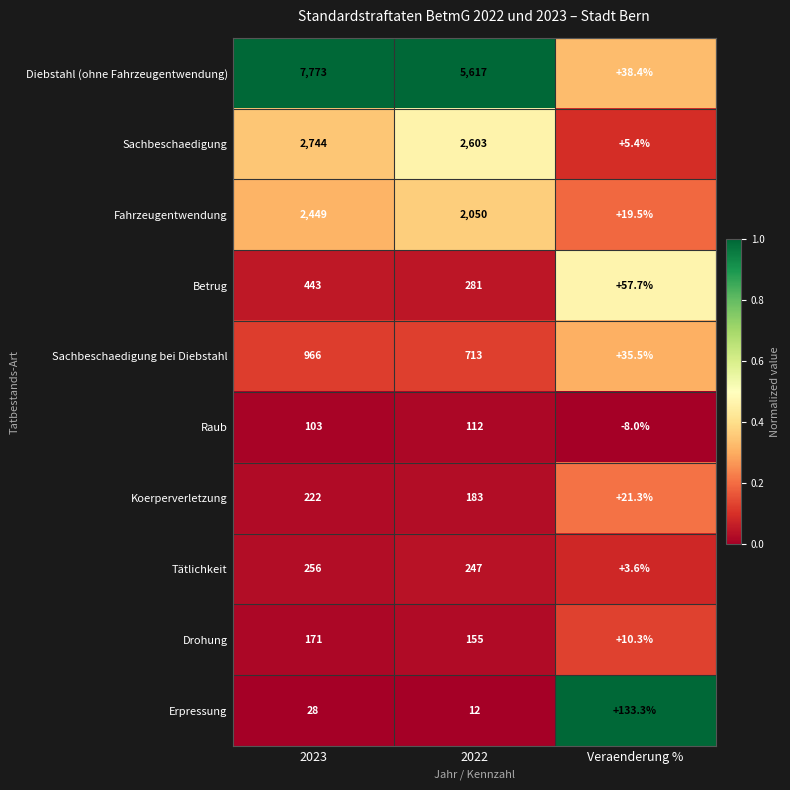

Reading left to right, what are all the values shown in this chart?

Diebstahl (ohne Fahrzeugentwendung): 2023=7773.0	2022=5617.0	Veraenderung %=38.4
Sachbeschaedigung: 2023=2744.0	2022=2603.0	Veraenderung %=5.4
Fahrzeugentwendung: 2023=2449.0	2022=2050.0	Veraenderung %=19.5
Betrug: 2023=443.0	2022=281.0	Veraenderung %=57.7
Sachbeschaedigung bei Diebstahl: 2023=966.0	2022=713.0	Veraenderung %=35.5
Raub: 2023=103.0	2022=112.0	Veraenderung %=-8.0
Koerperverletzung: 2023=222.0	2022=183.0	Veraenderung %=21.3
Tätlichkeit: 2023=256.0	2022=247.0	Veraenderung %=3.6
Drohung: 2023=171.0	2022=155.0	Veraenderung %=10.3
Erpressung: 2023=28.0	2022=12.0	Veraenderung %=133.3